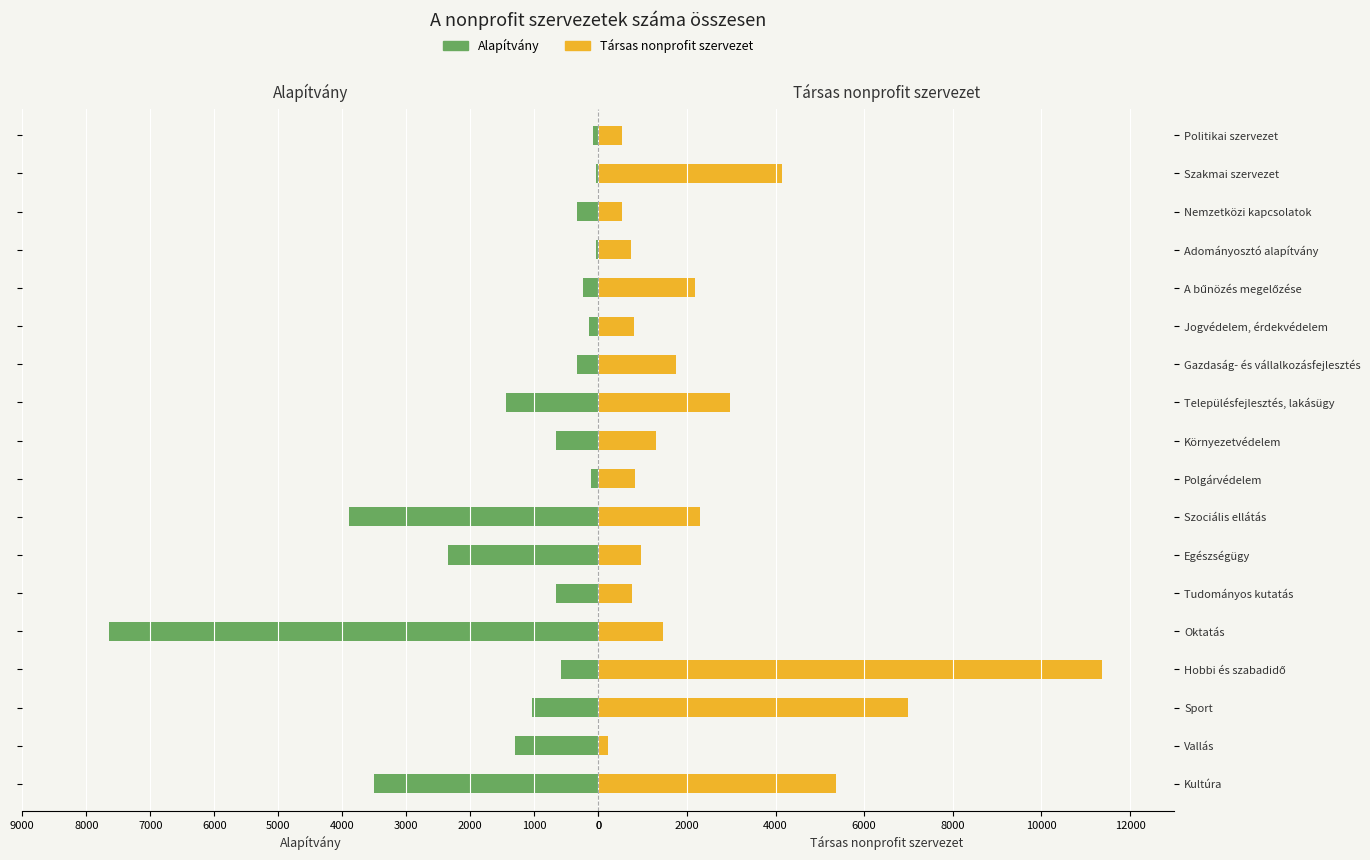

Is the value of Társas nonprofit szervezet at Hobbi és szabadidő greater than the value of Alapítvány at Környezetvédelem?

Yes